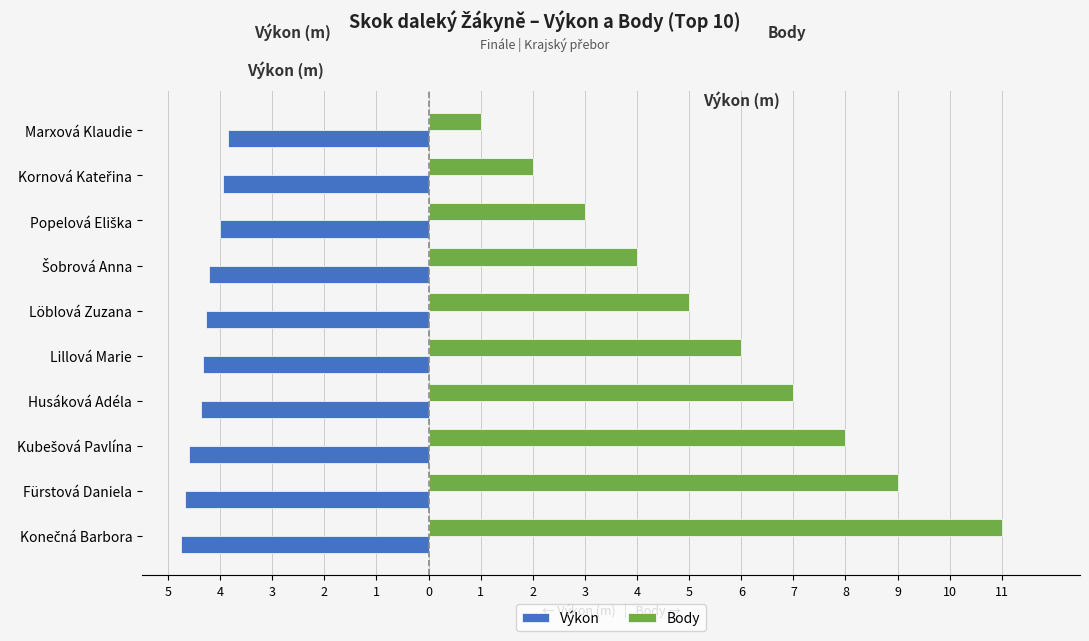

What are all the series names shown in the legend?

Výkon, Body